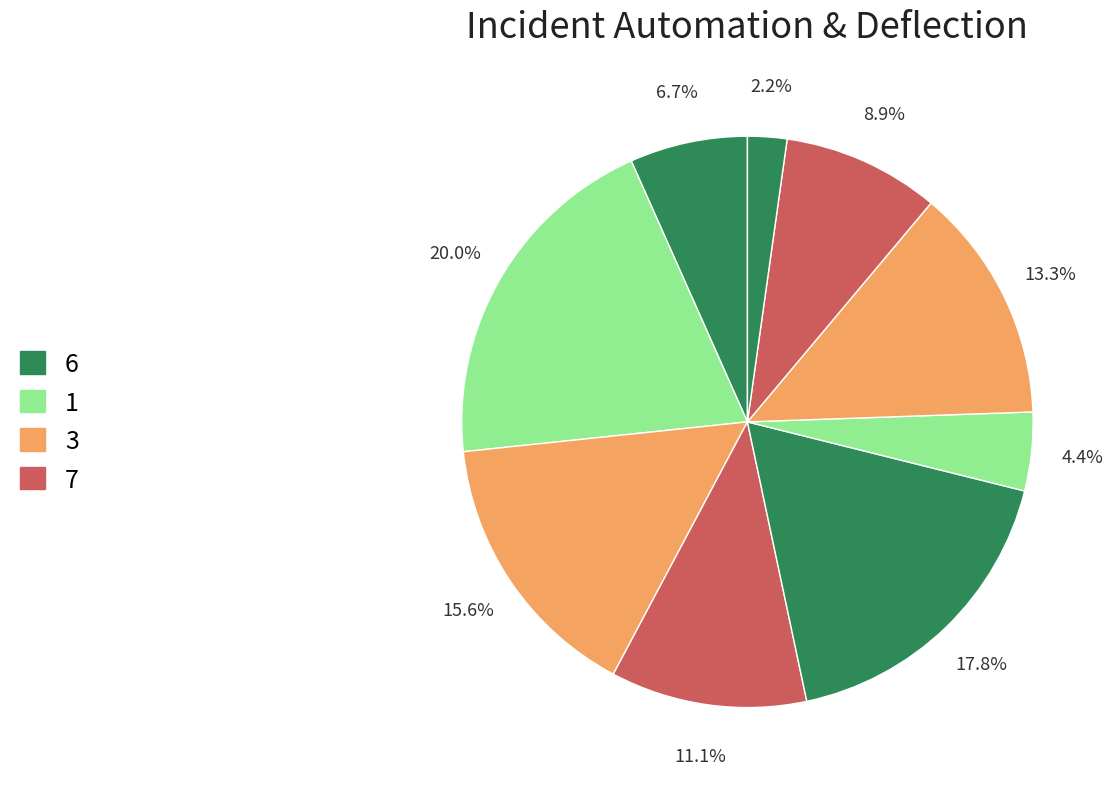

What is the smallest slice in the pie chart?

2